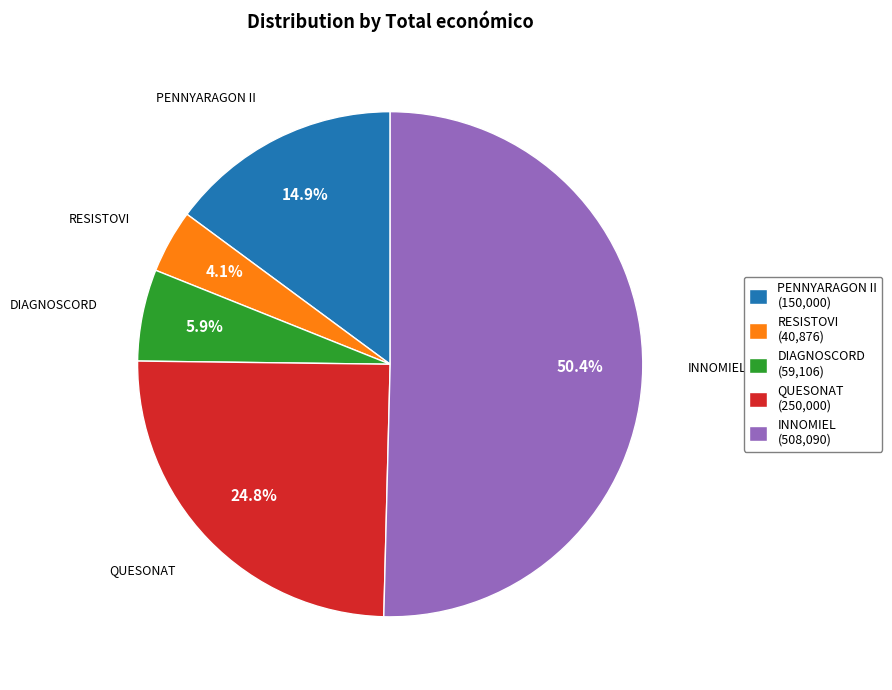

True or false: QUESONAT accounts for 32% of the total.

False